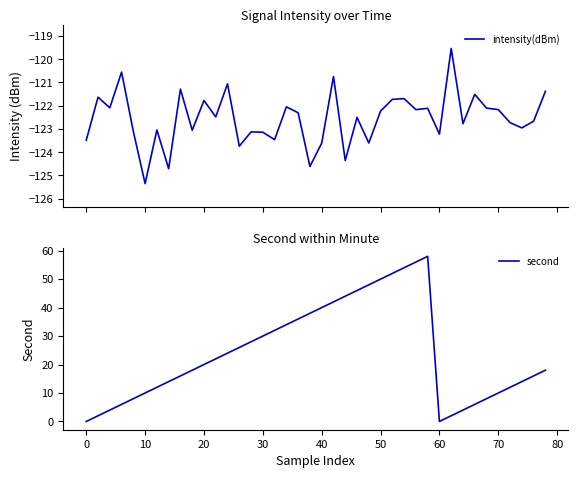

What is the minimum value for intensity(dBm)?

-125.4